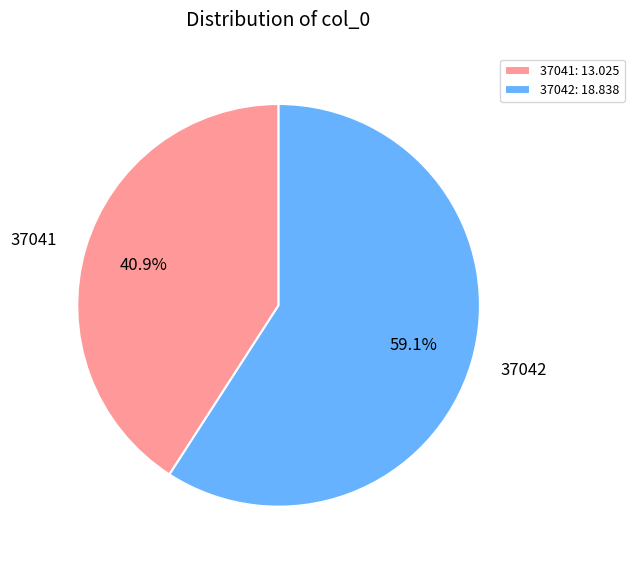

What percentage is the 37041 slice, to the nearest percent?

41%